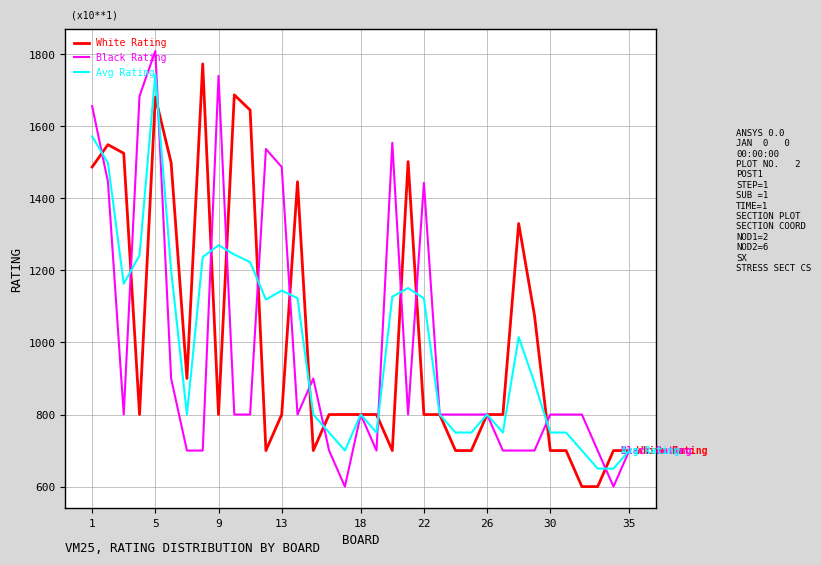

What is the greatest value displayed?

1809